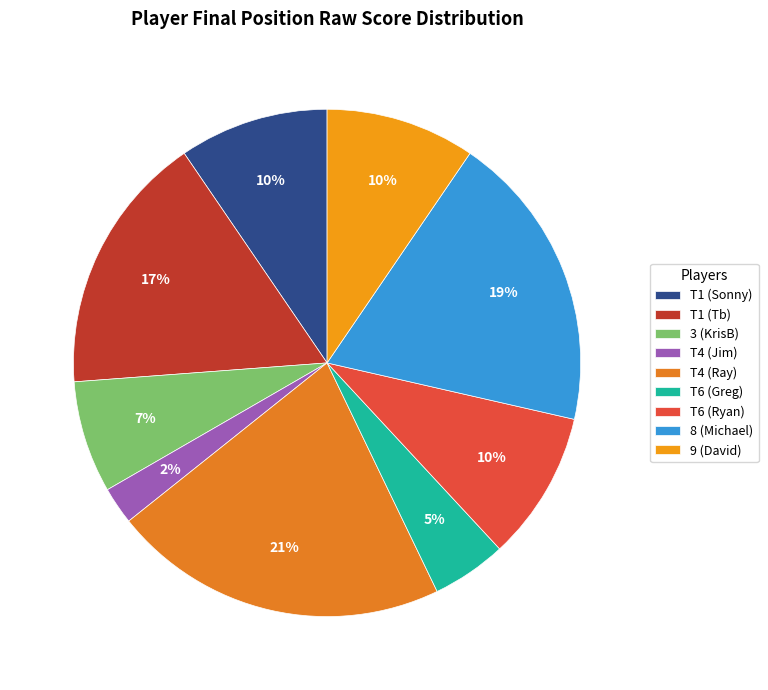

Do T1 (Tb) and 9 (David) together represent more than half of the pie?

No